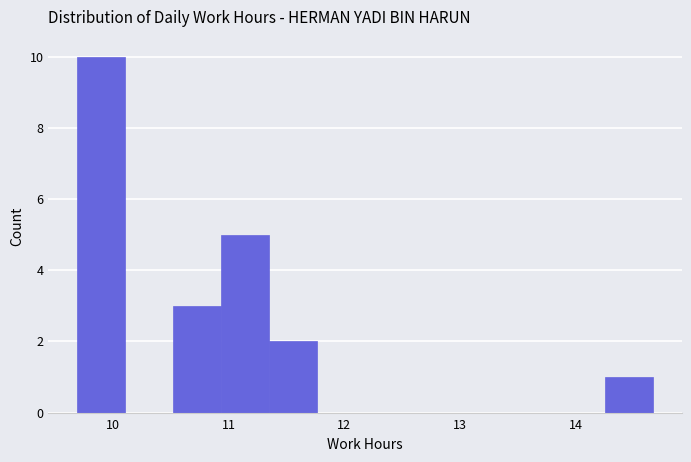

What is the height of the bar covering 9.7 to 10.1 on the x-axis? Neither the bar edges nor the heights are printed on the chart, so give them approximately, as read against the axes.

10